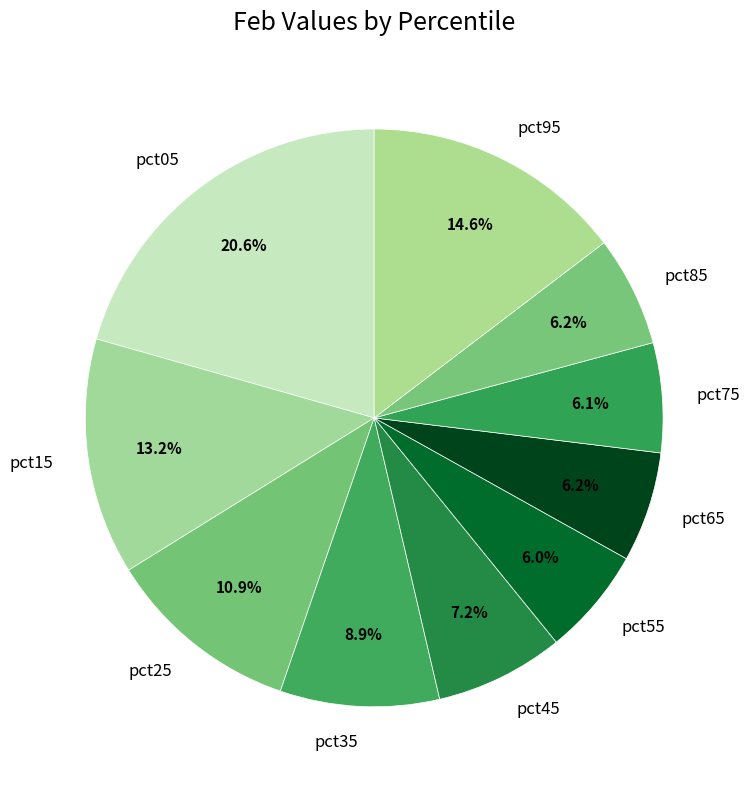

Does any single category account for the majority?

No